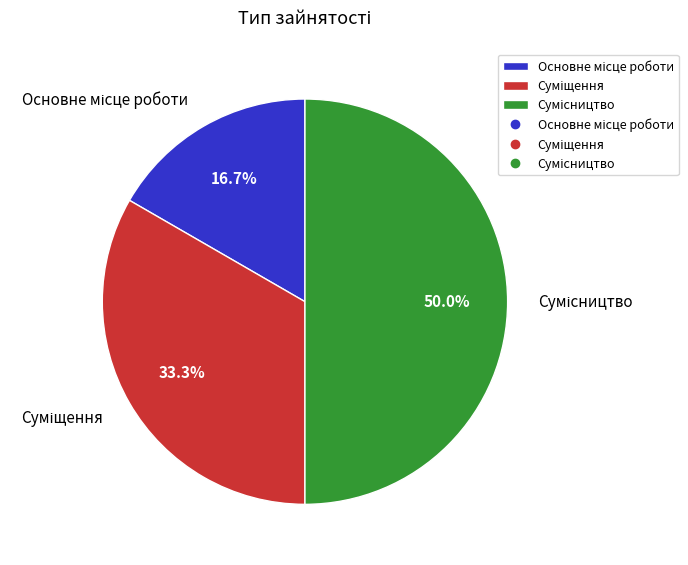

Rank the categories by value from highest to lowest.

Сумісництво, Суміщення, Основне місце роботи